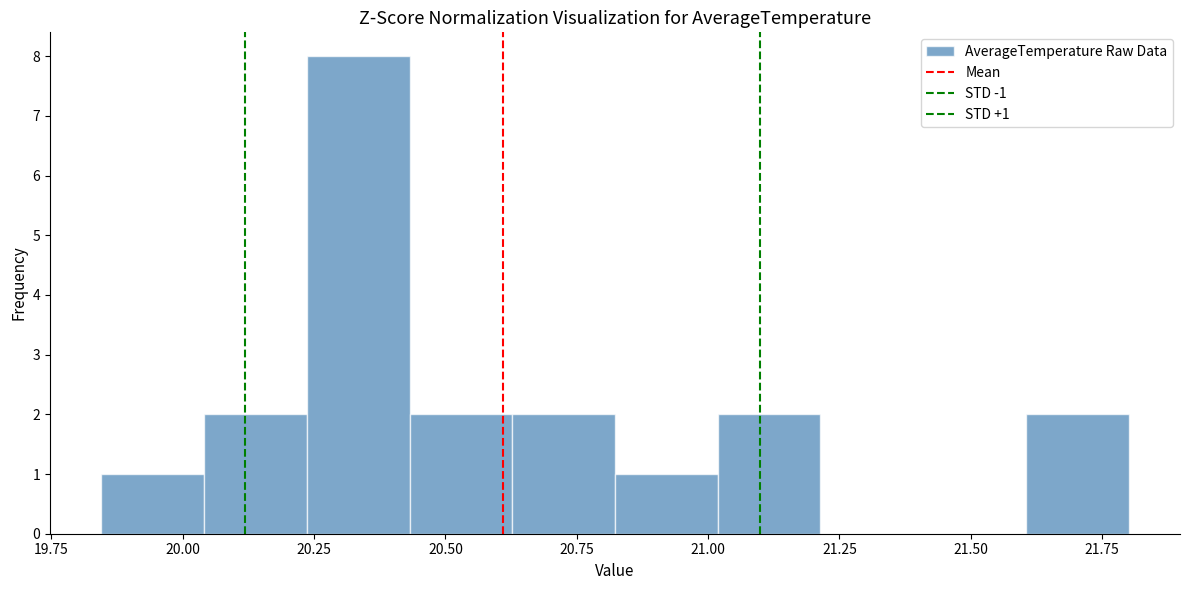

Around what value on the x-axis is the tallest bar? Give the approximate position of its centre, as read against the axis.

20.35